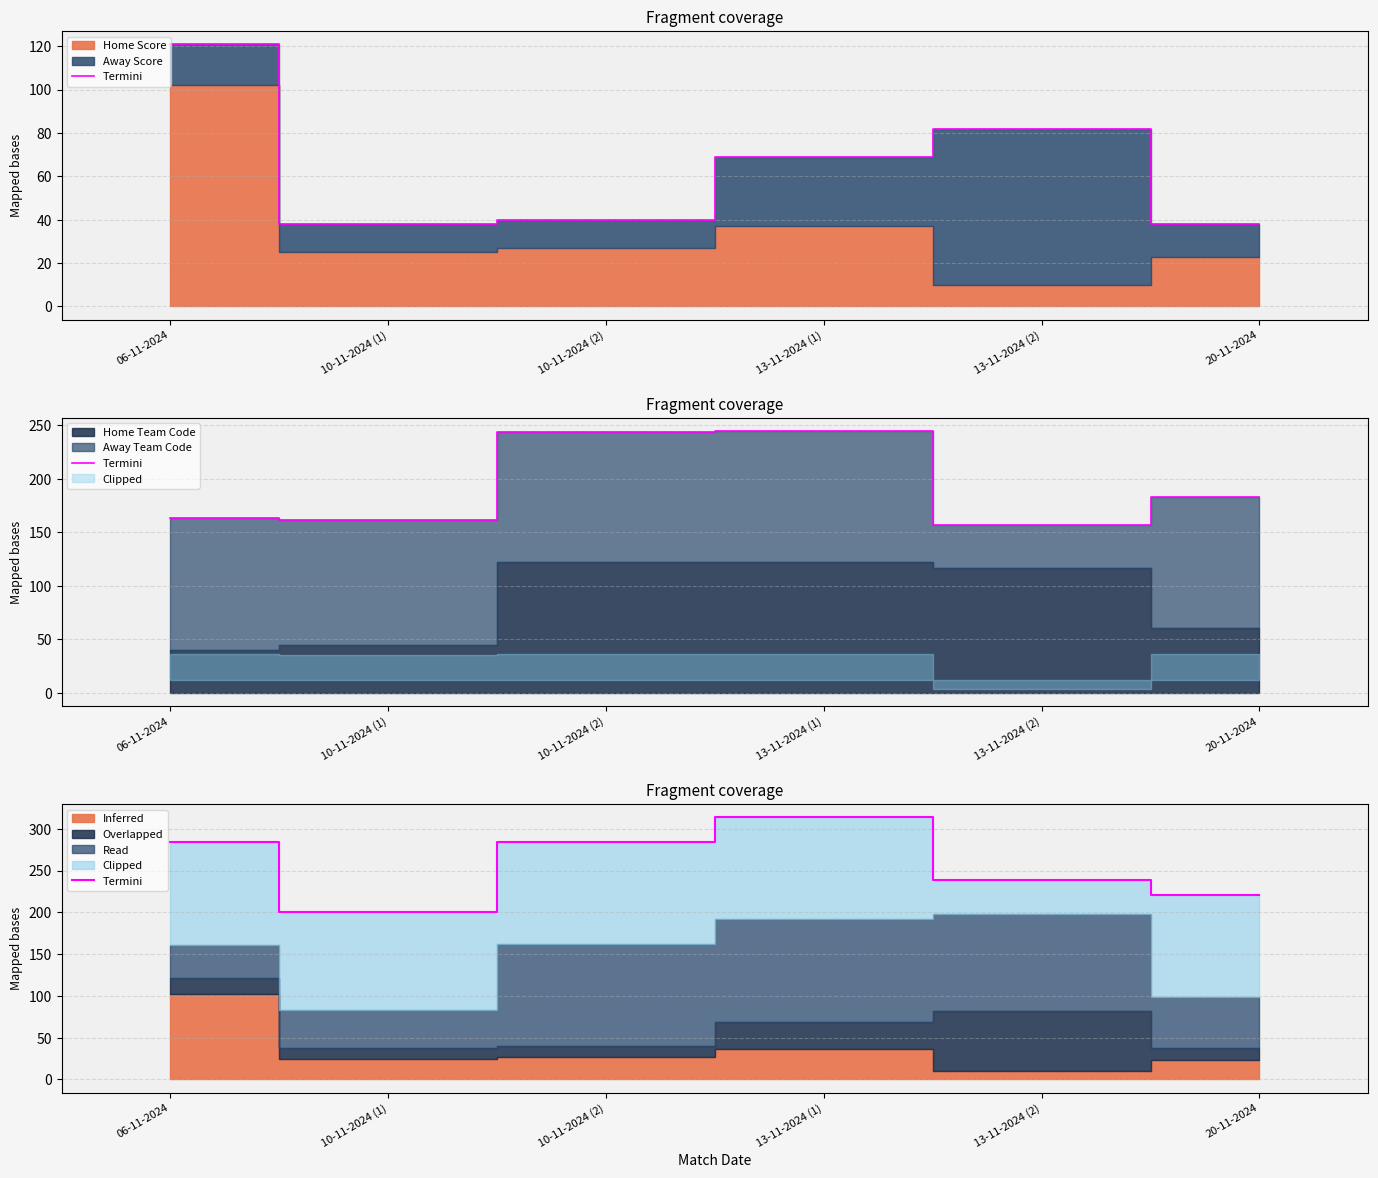

How many lines are shown in the chart?

1